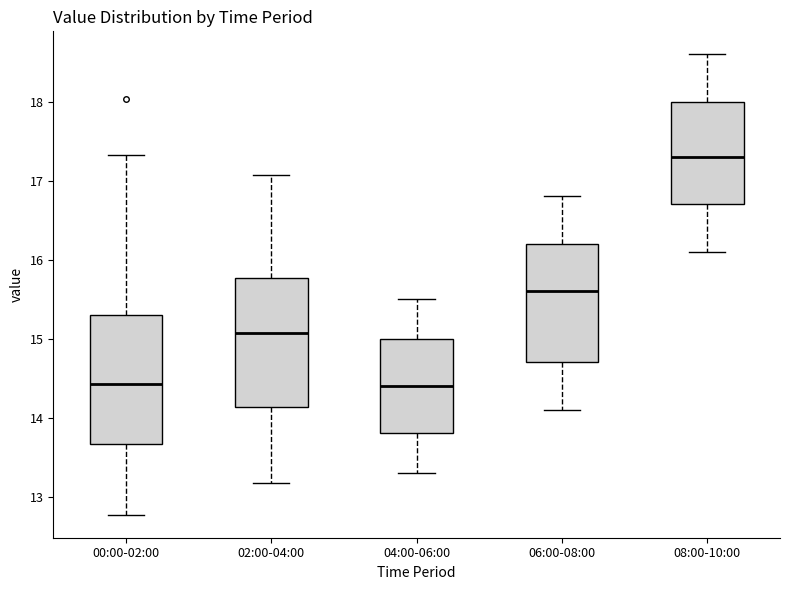

Reading left to right, transcribe this box plot: for each box, give where its median line is, the range the box spans, and where its two whiskers end, as read against the y-axis. The values are not printed on the chart, so give them approximately, as read against the axis.

00:00-02:00: median 14.4, box 13.7 to 15.3, whiskers 12.8 to 17.3
02:00-04:00: median 15.1, box 14.1 to 15.8, whiskers 13.2 to 17.1
04:00-06:00: median 14.4, box 13.8 to 15.0, whiskers 13.3 to 15.5
06:00-08:00: median 15.6, box 14.7 to 16.2, whiskers 14.1 to 16.8
08:00-10:00: median 17.3, box 16.7 to 18.0, whiskers 16.1 to 18.6